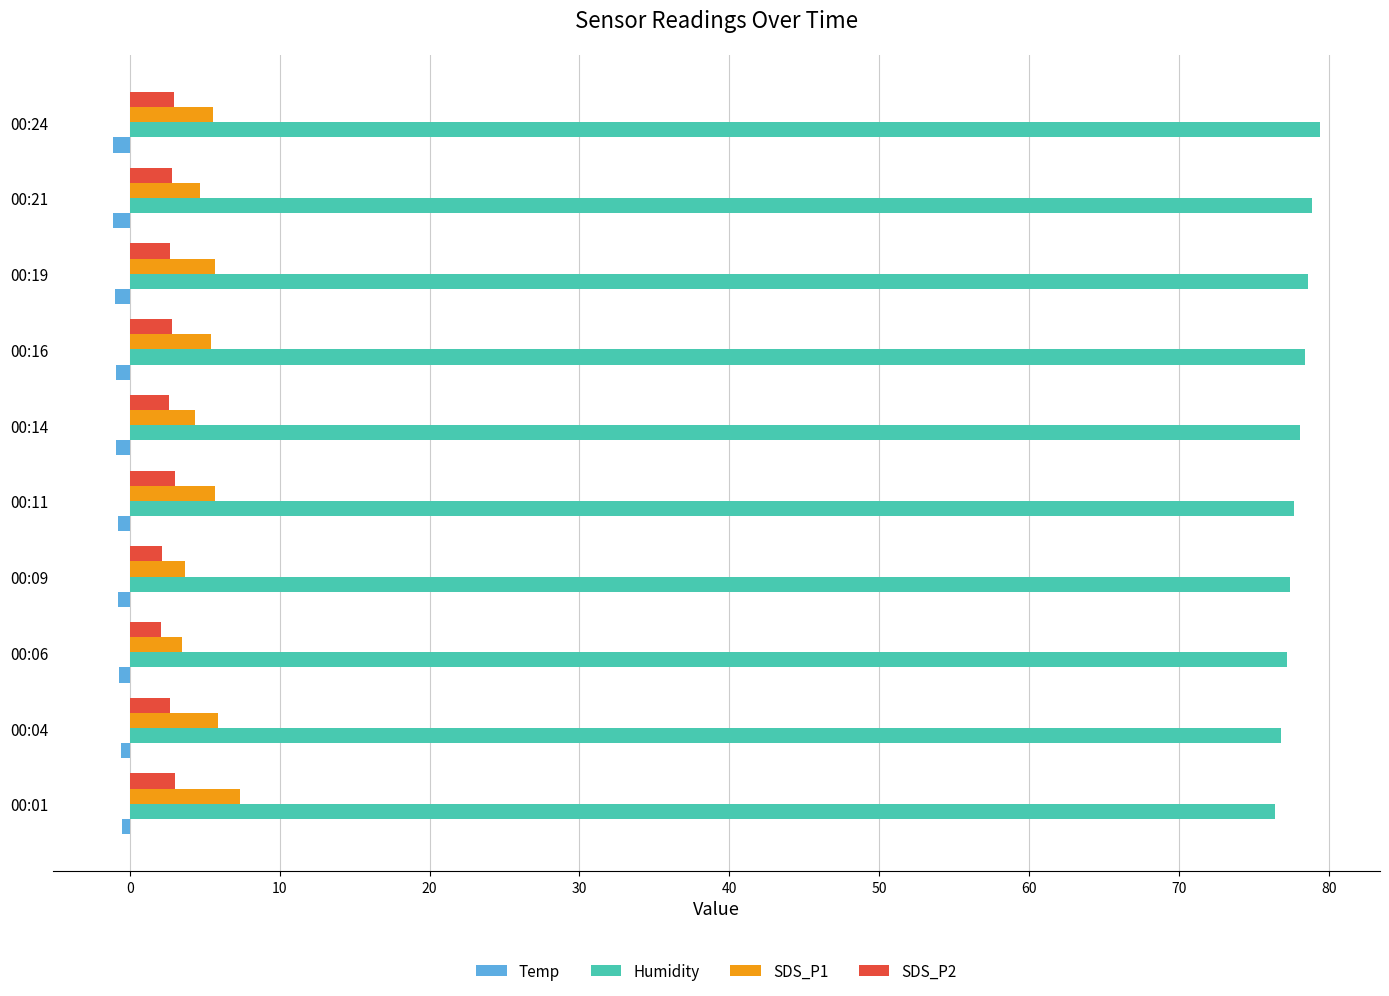

What is the sum of all SDS_P1 values?

51.8